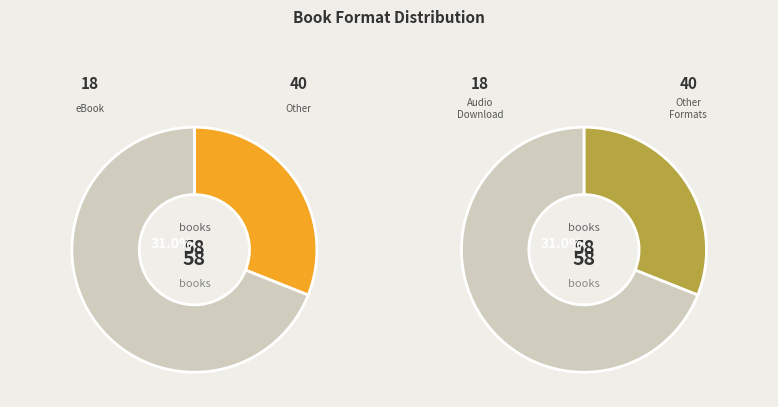

Count the number of slices in the pie.

4